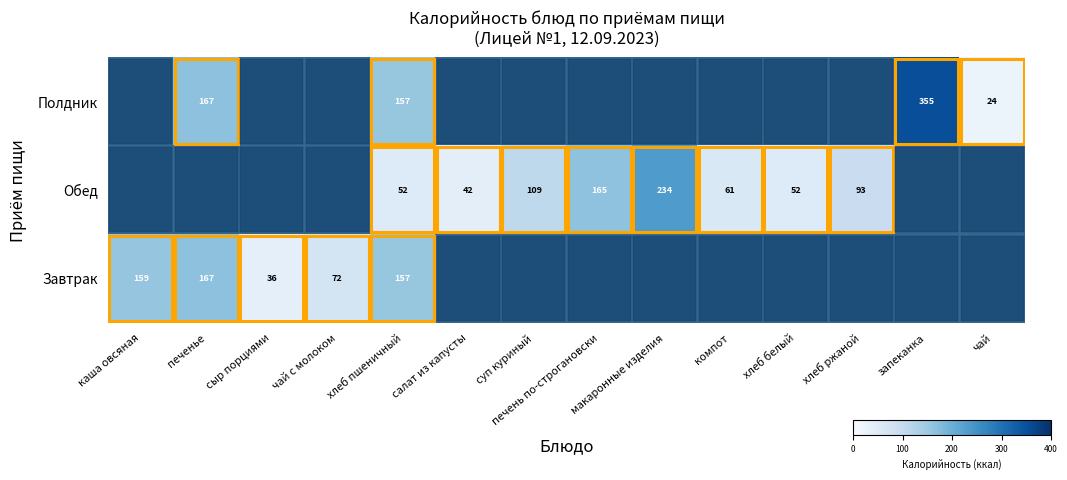

Which category has the lowest value across all series?

чай